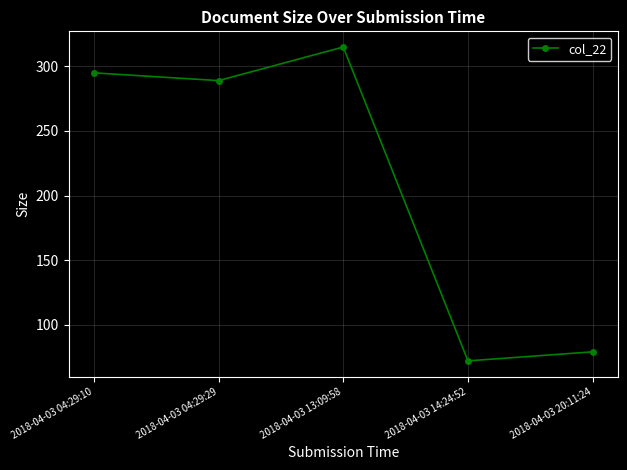

Approximately how many times larger is the value at 2018-04-03 04:29:29 compared to 2018-04-03 14:24:52?

4.0